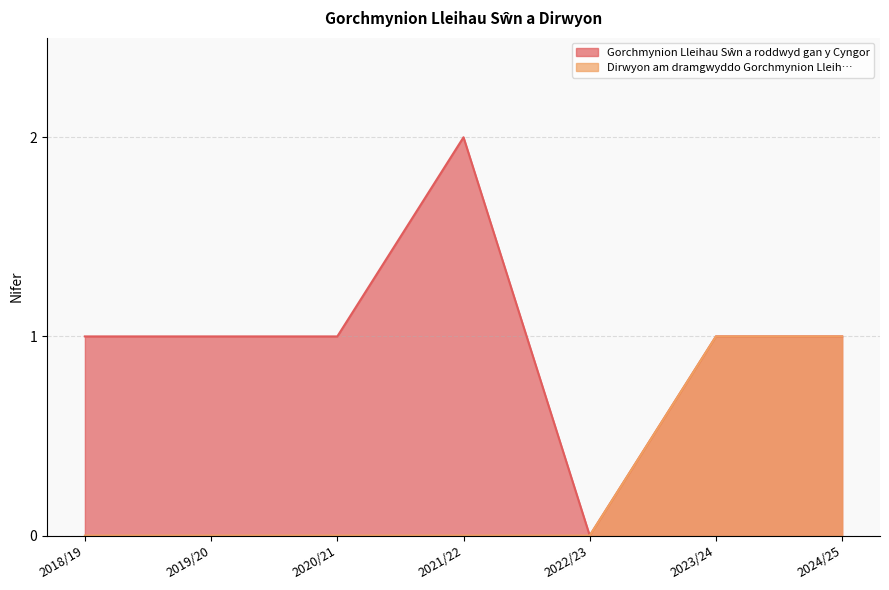

True or false: Dirwyon am dramgwyddo Gorchmynion Lleih… has more than 1 points higher than both neighbors.

False